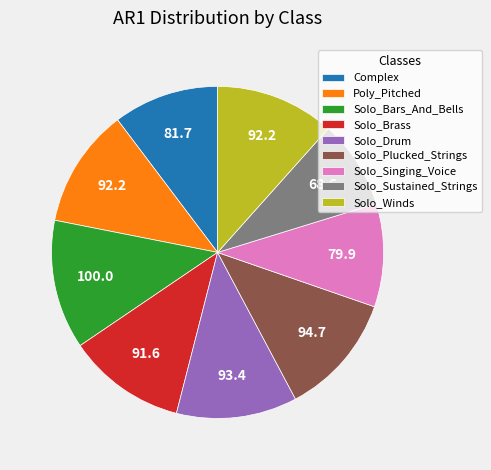

Which slice is the largest?

Solo_Bars_And_Bells